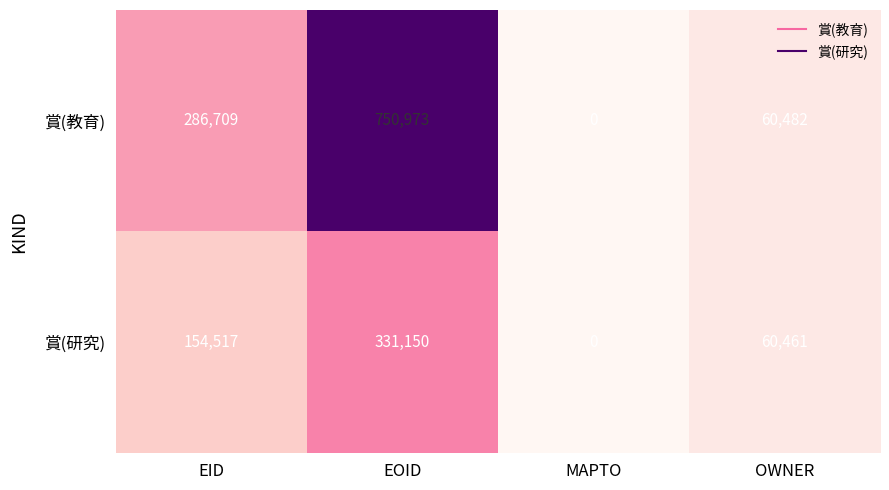

Reading right to left, transcribe all the data shown in this chart.

賞(教育): 60482	0	750973	286709
賞(研究): 60461	0	331150	154517